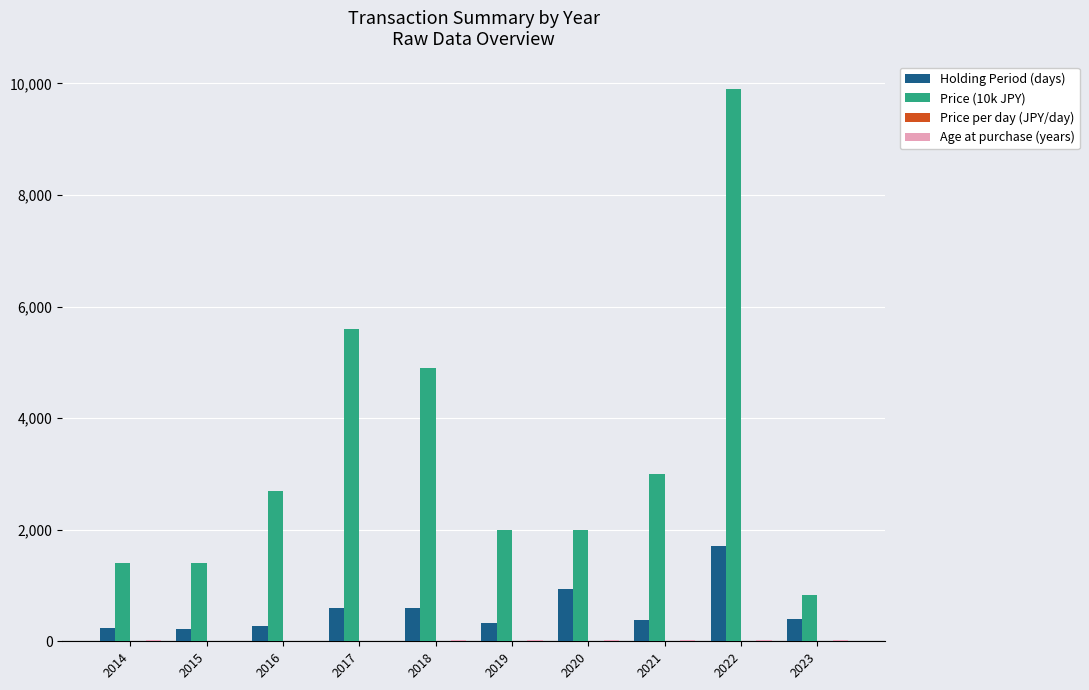

The Price (10k JPY) series shows 3145.6 at 2020. True or false?

False